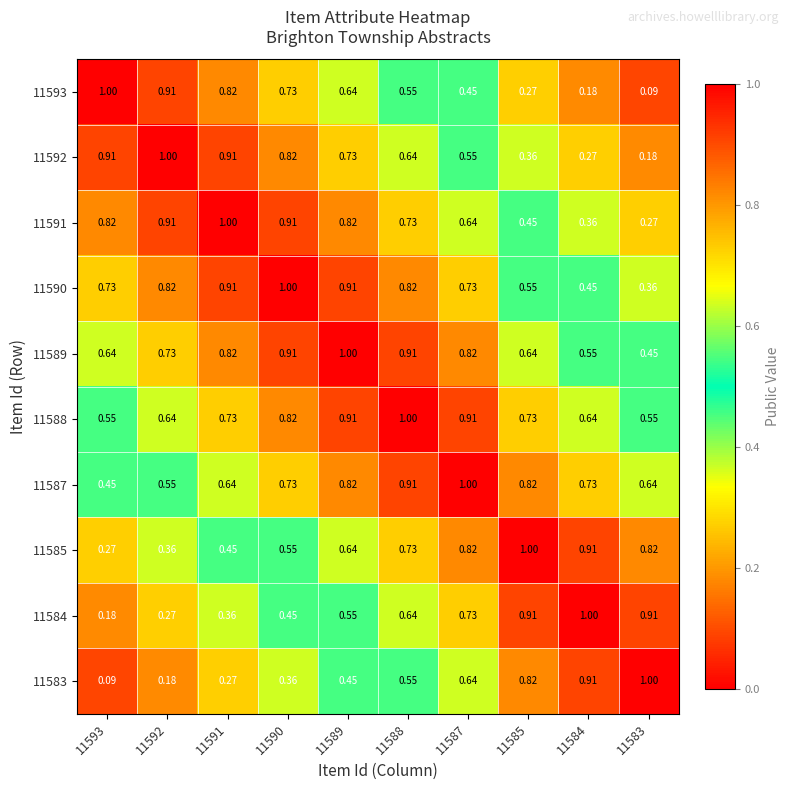

Is the value of 11587 at 11590 greater than the value of 11593 at 11588?

Yes